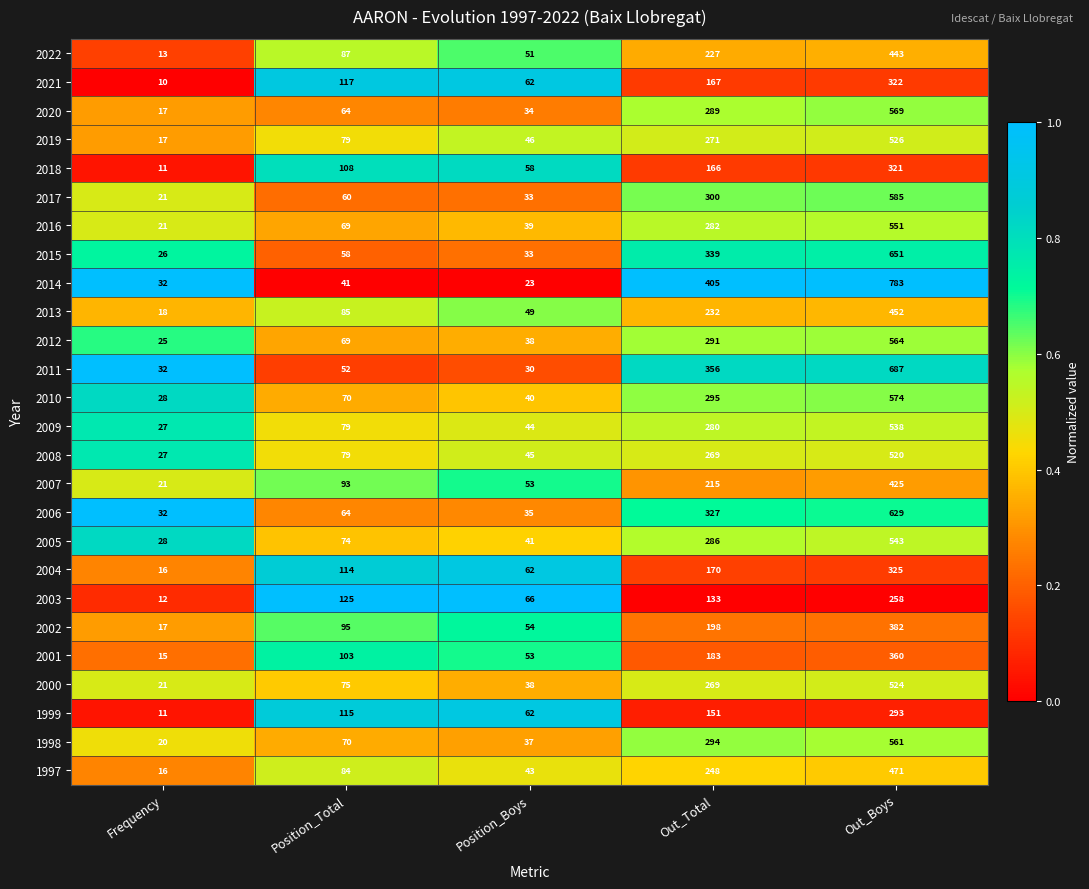

Which series has the largest total across all categories?

2014